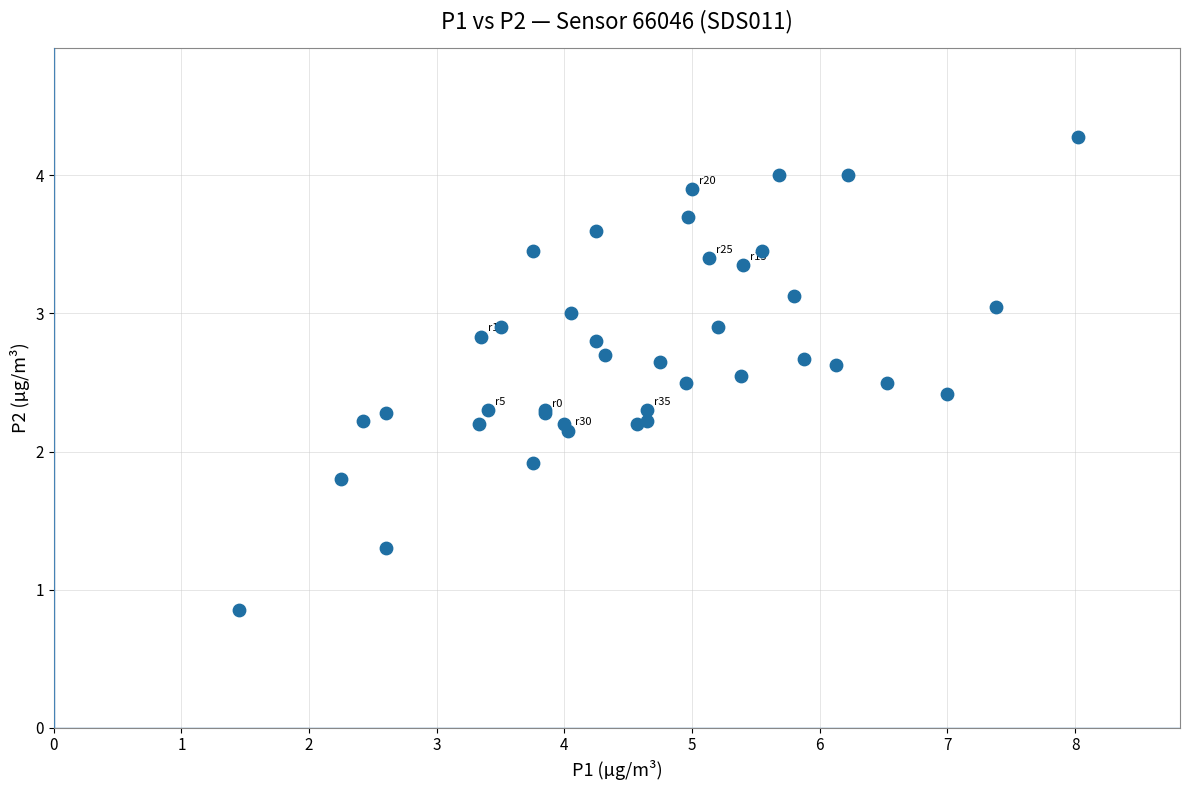

What Y value in the scatter plot is closest to 2?

1.9